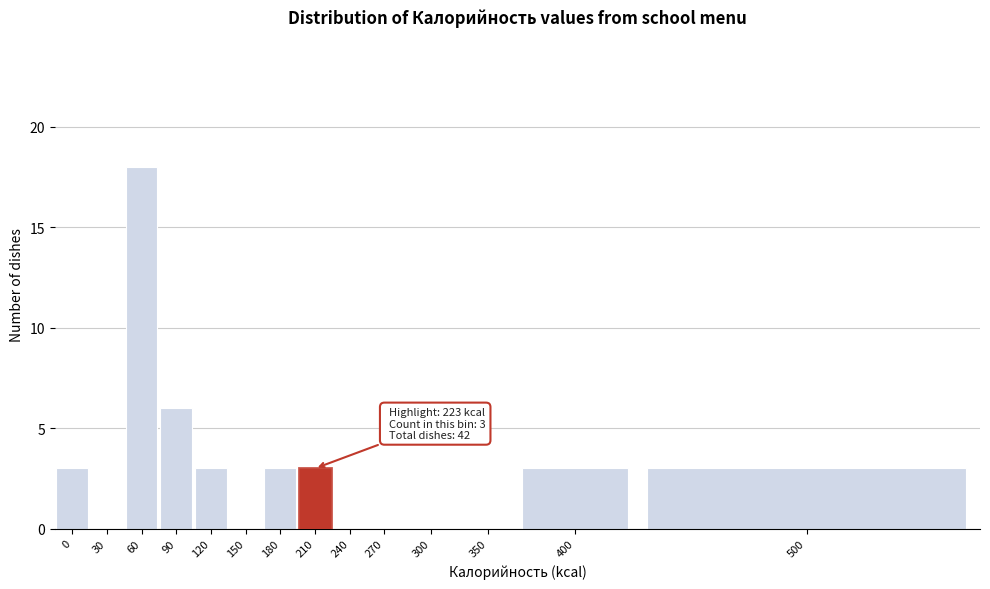

Reading left to right, list all the values displayed in this chart.

0=3	30=0	60=18	90=6	120=3	150=0	180=3	210=3	240=0	270=0	300=0	350=0	400=3	500=3